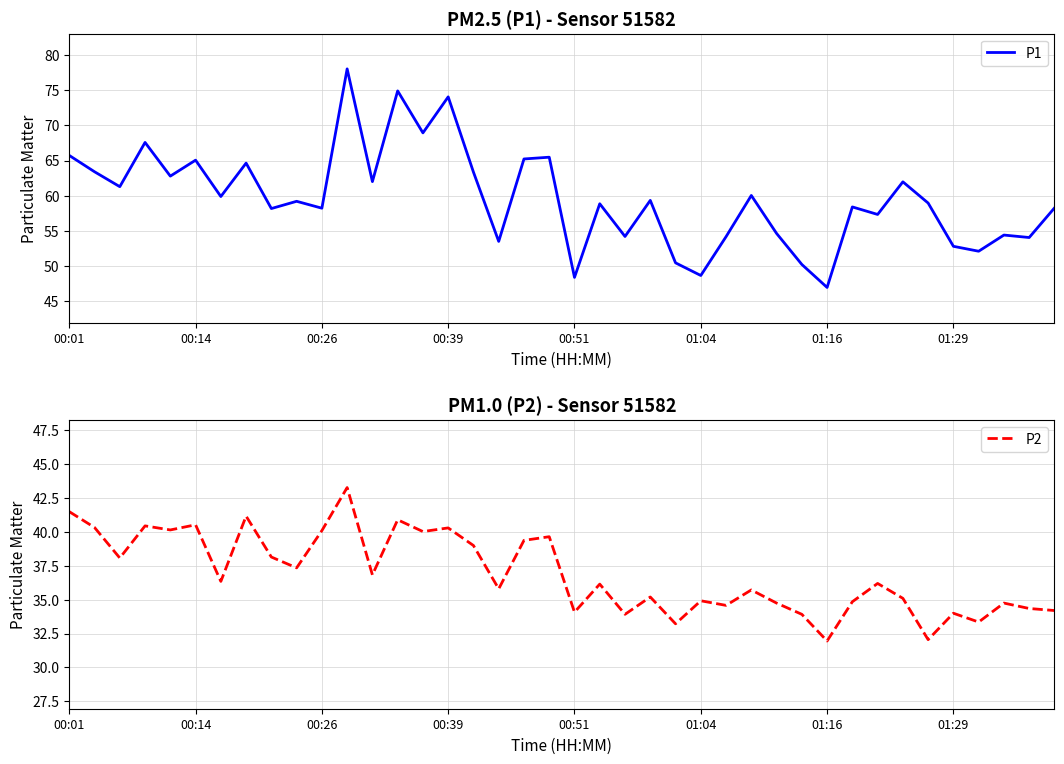

What is the value of the P1 point at the 6th from the left?

65.0